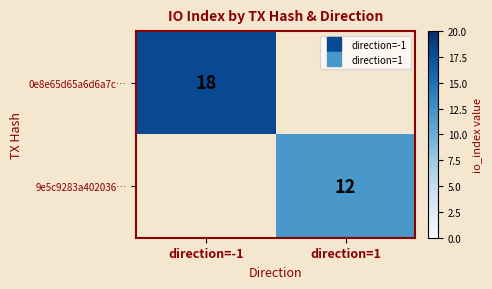

Read the 0e8e65d65a6d6a7c… value at direction=-1.

18